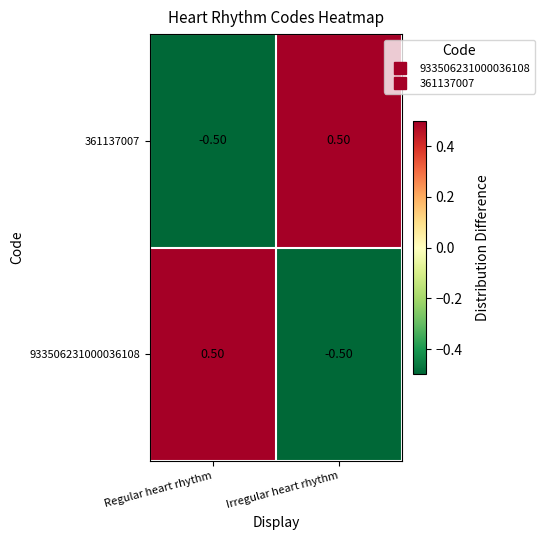

How many data points in 361137007 are above 0?

1